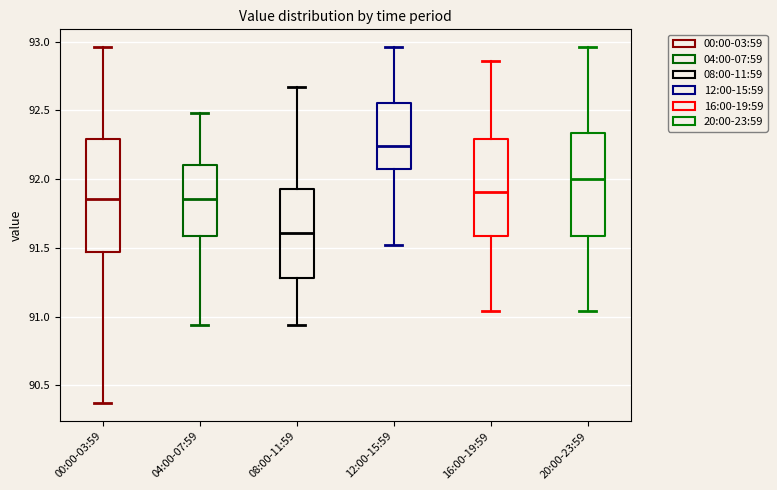

Reading left to right, read every box against the y-axis: the position of its median line, the range the box covers, and the ends of its whiskers. The values are not printed on the chart, so give them approximately, as read against the axis.

00:00-03:59: median 91.85, box 91.45 to 92.30, whiskers 90.35 to 92.95
04:00-07:59: median 91.85, box 91.60 to 92.10, whiskers 90.95 to 92.50
08:00-11:59: median 91.60, box 91.30 to 91.95, whiskers 90.95 to 92.65
12:00-15:59: median 92.25, box 92.10 to 92.55, whiskers 91.50 to 92.95
16:00-19:59: median 91.90, box 91.60 to 92.30, whiskers 91.05 to 92.85
20:00-23:59: median 92.00, box 91.60 to 92.35, whiskers 91.05 to 92.95